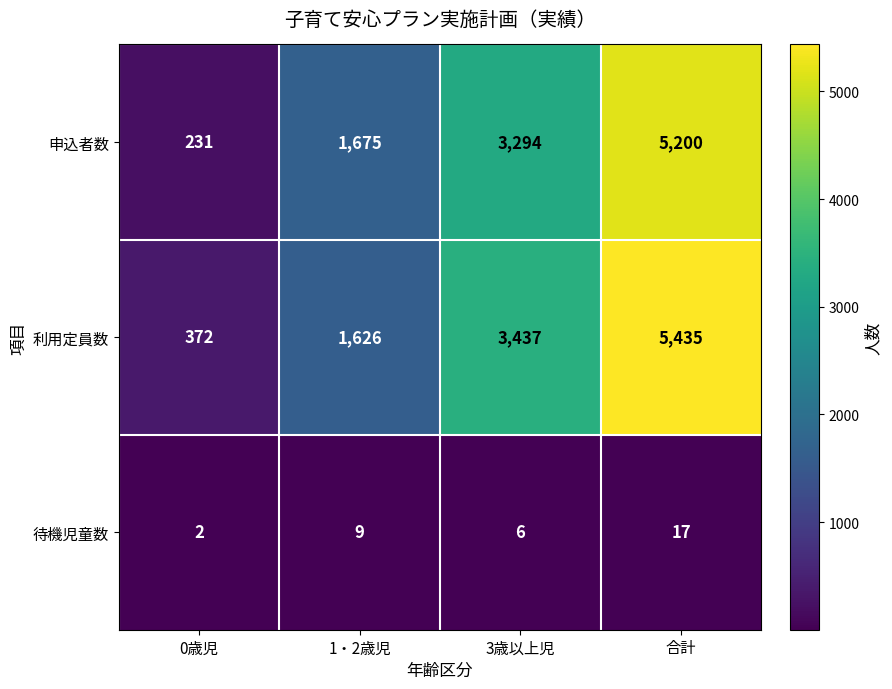

True or false: 利用定員数 has a value of 3437 at 3歳以上児.

True